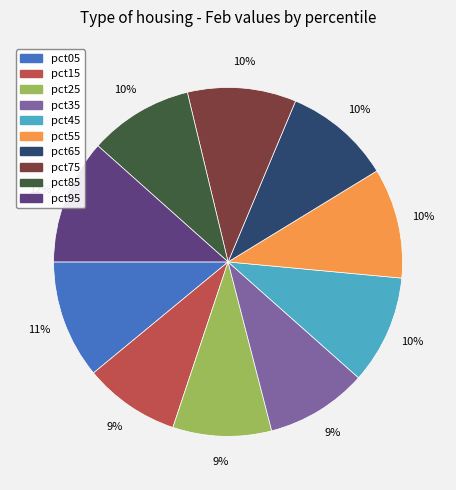

Count the number of slices in the pie.

10